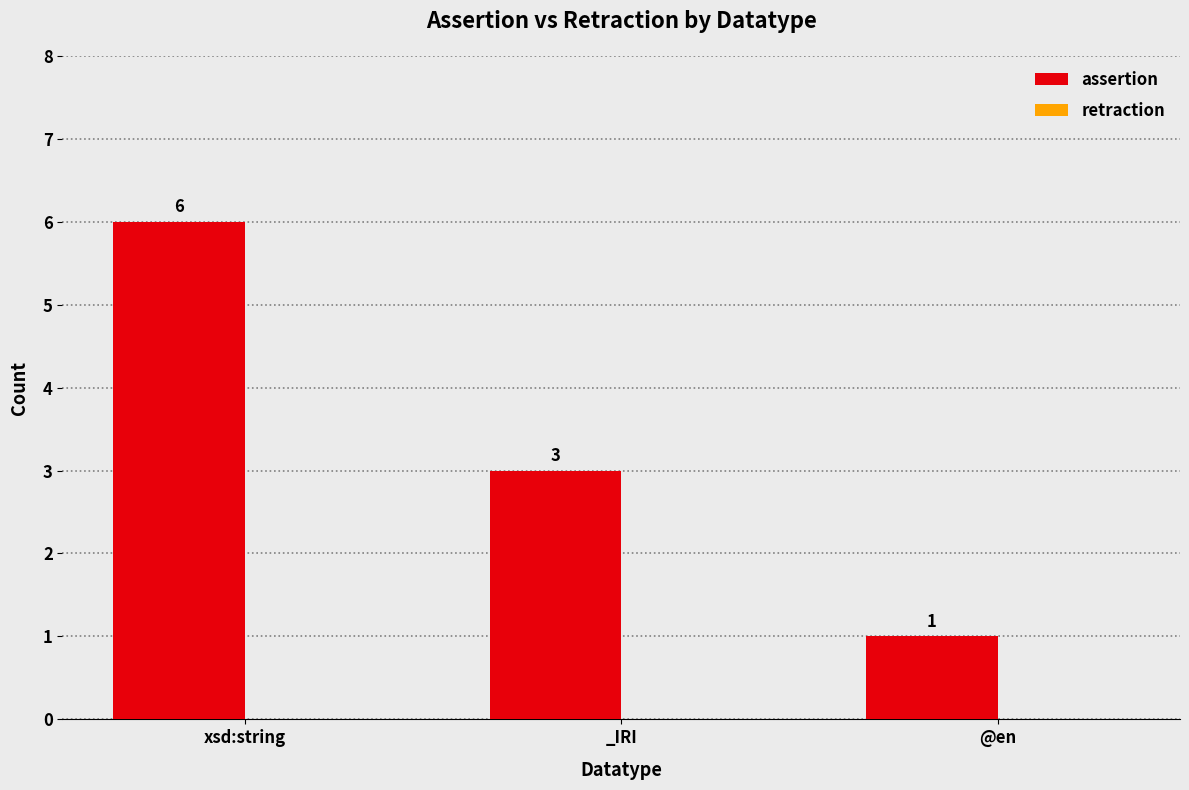

What is the ratio of the value at xsd:string to the value at _IRI?

2.0